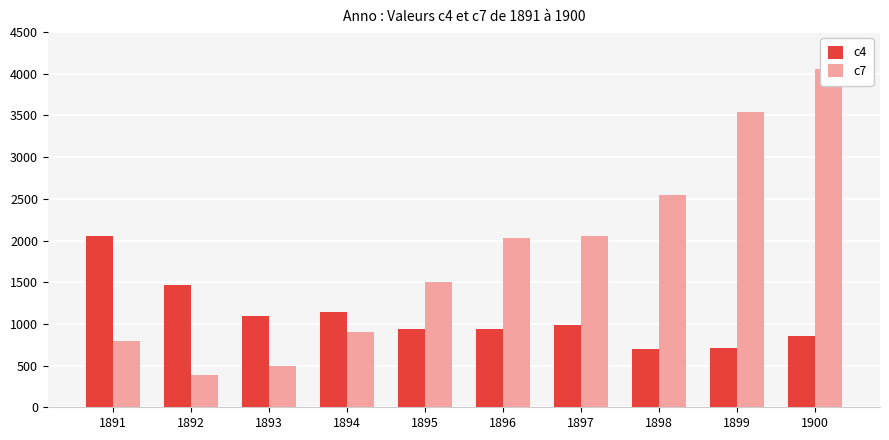

What is the spread (max minus min) of values at 1897?

1070